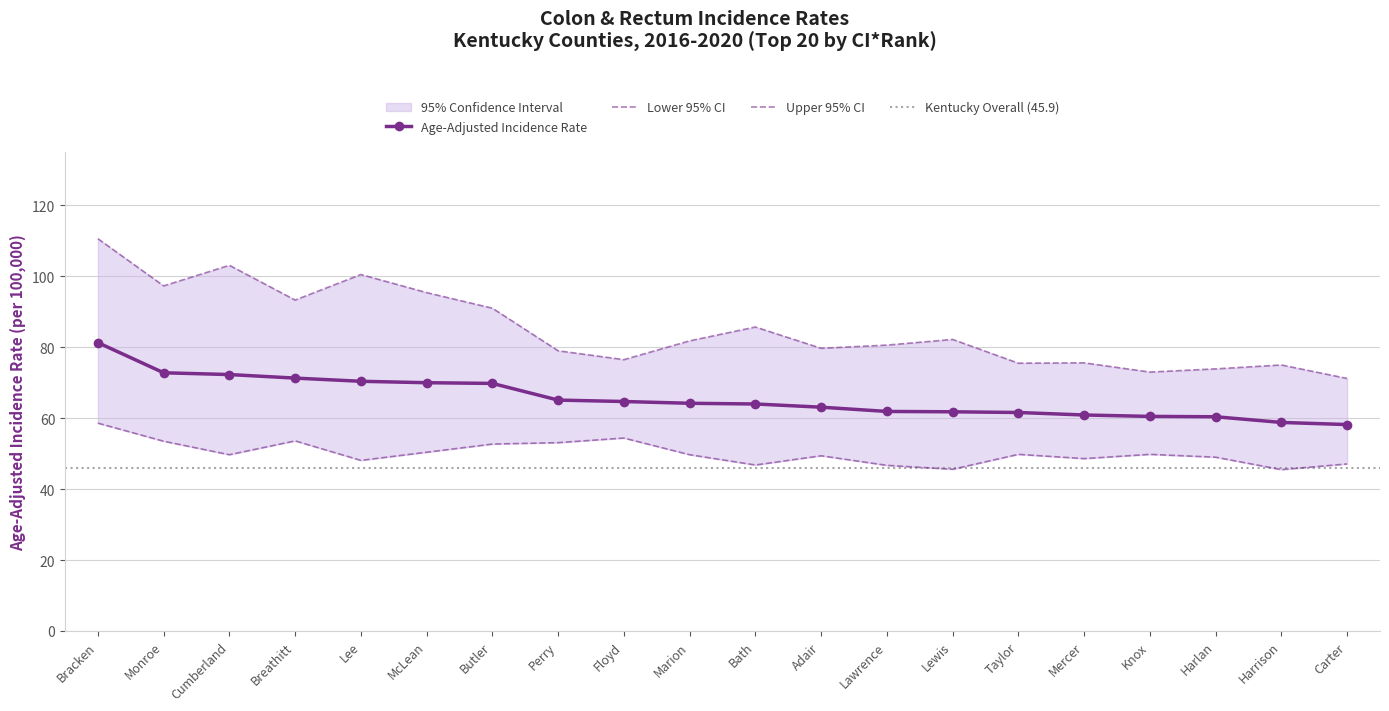

True or false: Age-Adjusted Incidence Rate has a value of 16.3 at McLean.

False